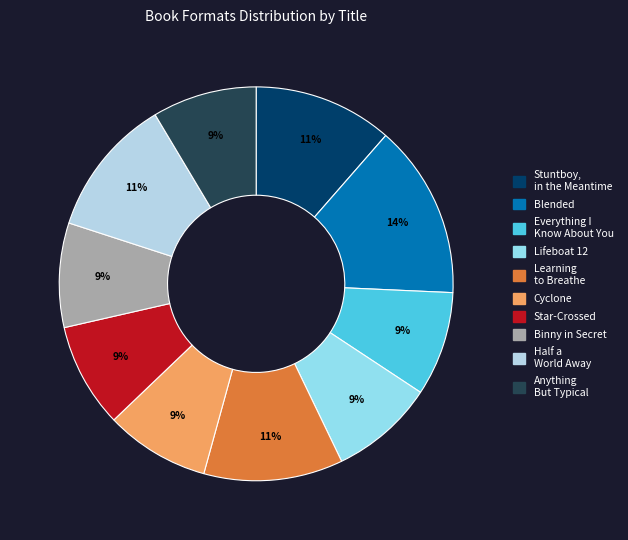

Does Anything But Typical account for over 50% of the chart?

No